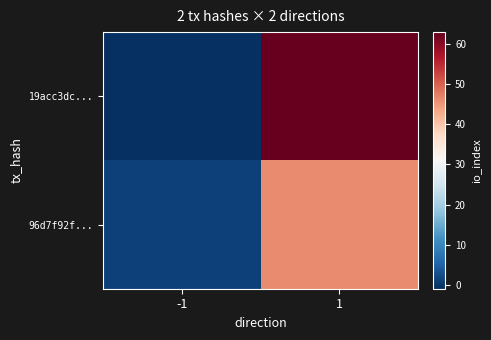

What is the spread (max minus min) of values at 1?

17